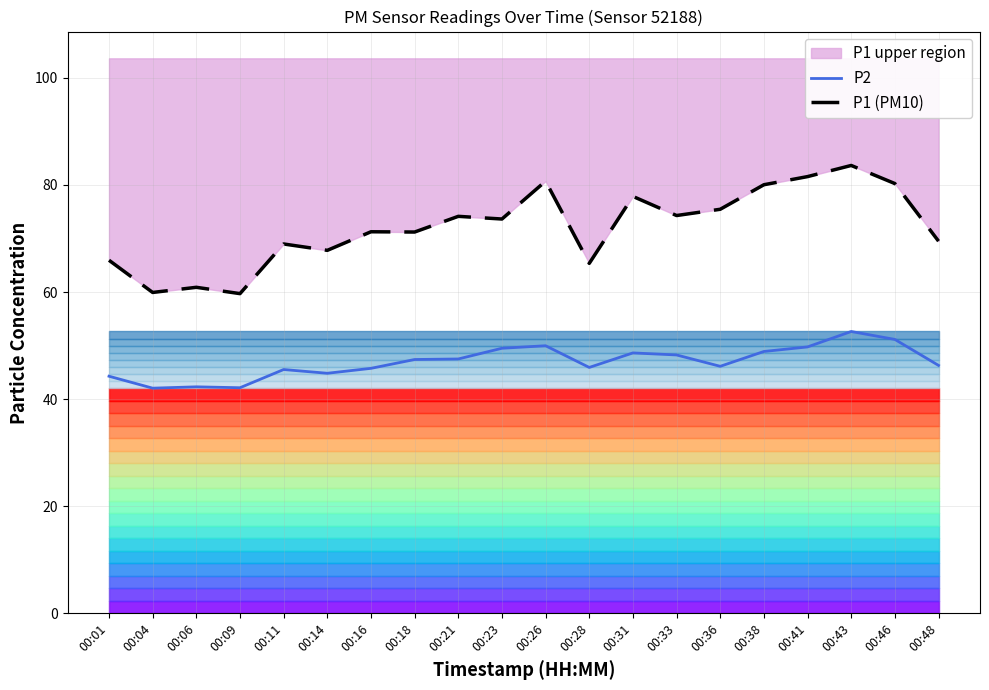

What is the approximate value of P1 (PM10) at 00:31?

77.8